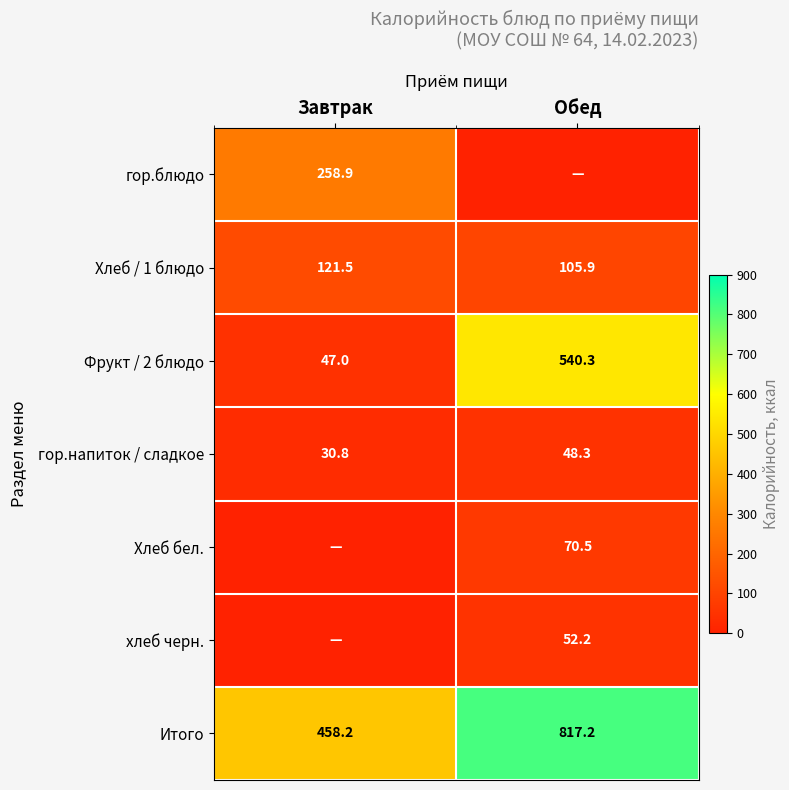

What is the difference between the Фрукт / 2 блюдо values at Завтрак and Обед?

493.3